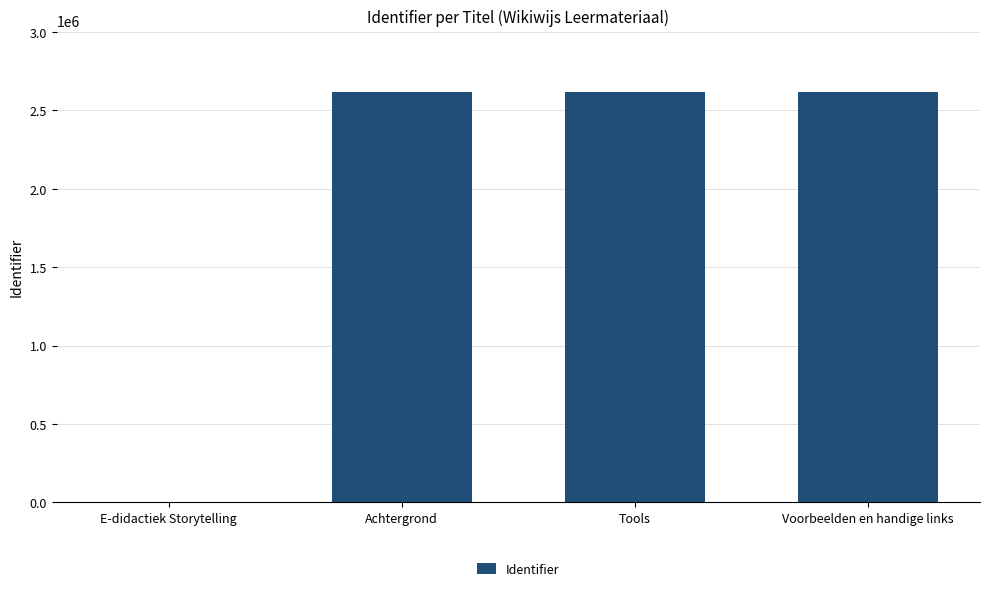

What is the sum of the values at E-didactiek Storytelling and Tools?

2615787